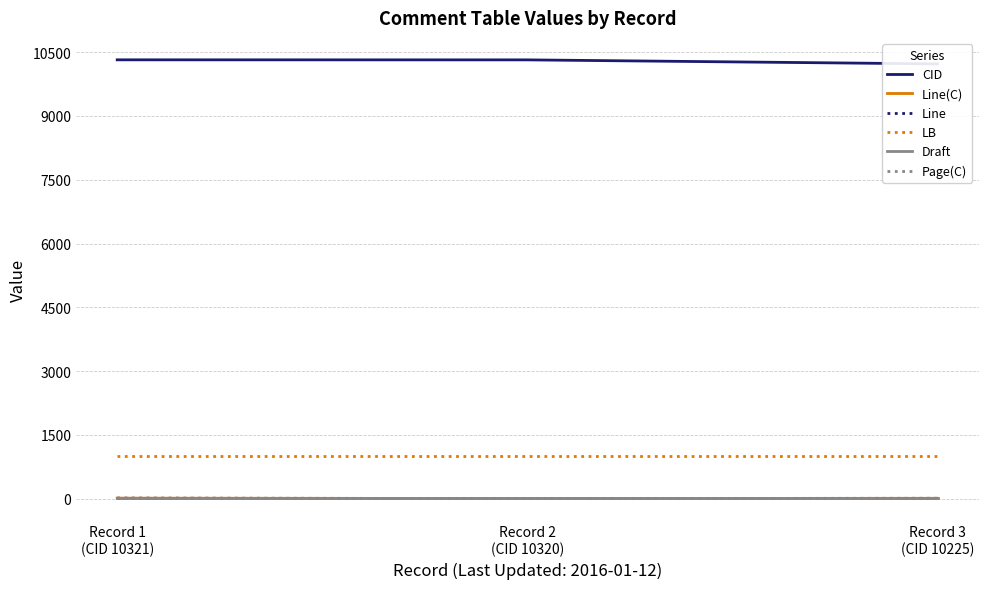

Is the value of Draft at Record 3
(CID 10225) greater than the value of Page(C) at Record 3
(CID 10225)?

No